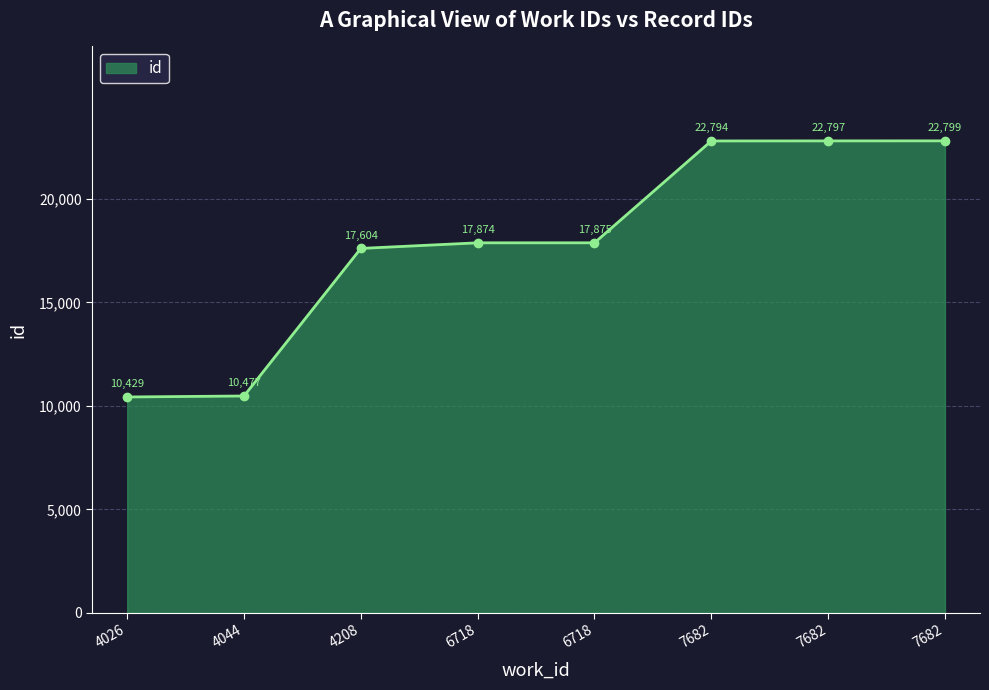

What is the difference between the values at 7682 and 4208?

5195